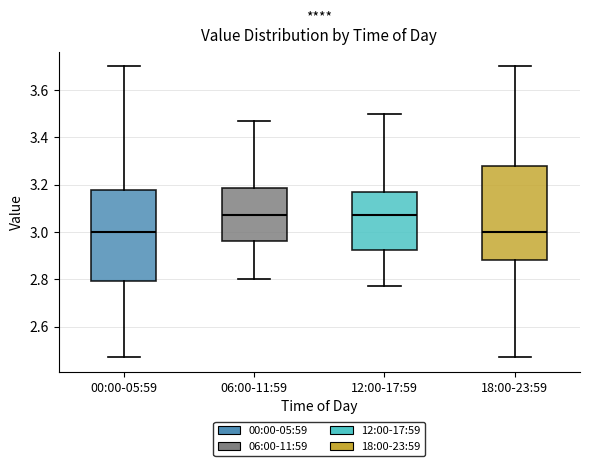

Where does the median line of the box for 00:00-05:59 sit on the y-axis? The values are not printed on the chart, so give them approximately, as read against the axis.

3.00